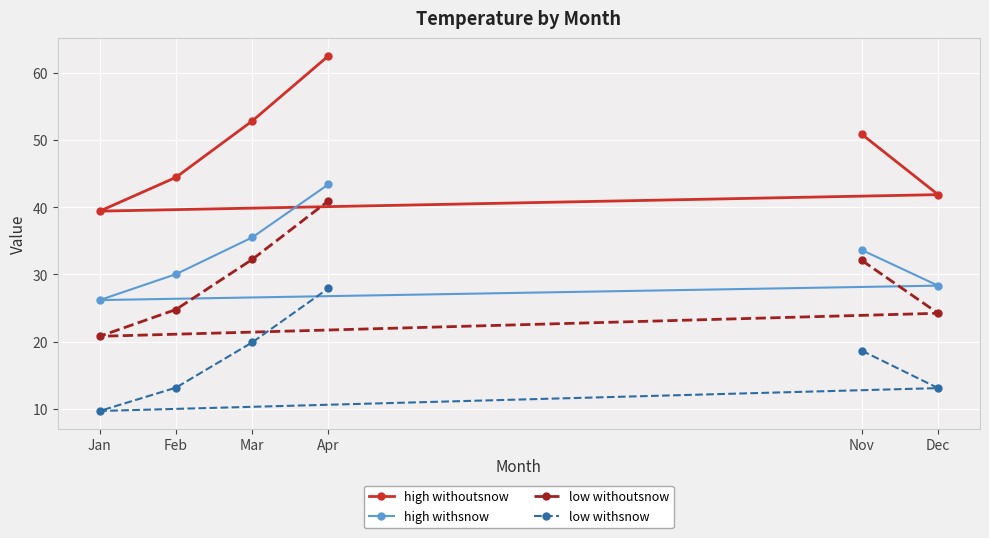

Reading left to right, list all the values displayed in this chart.

high withoutsnow: 50.9	41.9	39.4	44.5	52.8	62.5
high withsnow: 33.6	28.3	26.2	30.0	35.5	43.4
low withoutsnow: 32.1	24.2	20.8	24.8	32.2	40.9
low withsnow: 18.6	13.1	9.7	13.1	19.9	27.9